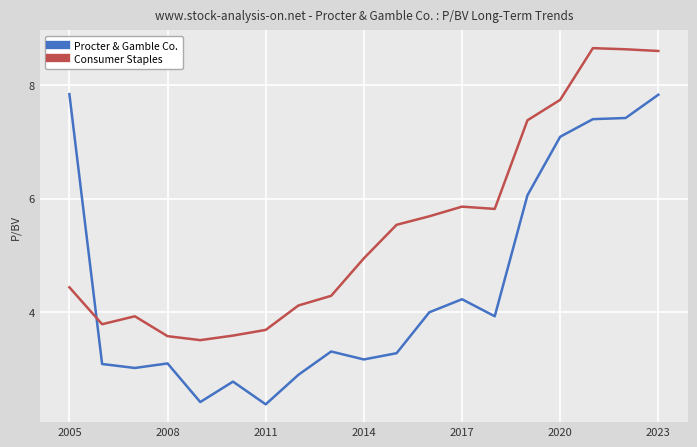

List the series in order of their peak value, lowest first.

Procter & Gamble Co., Consumer Staples